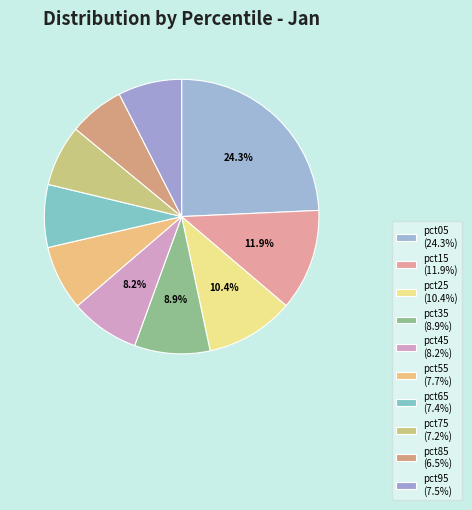

How many segments does this pie chart have?

10